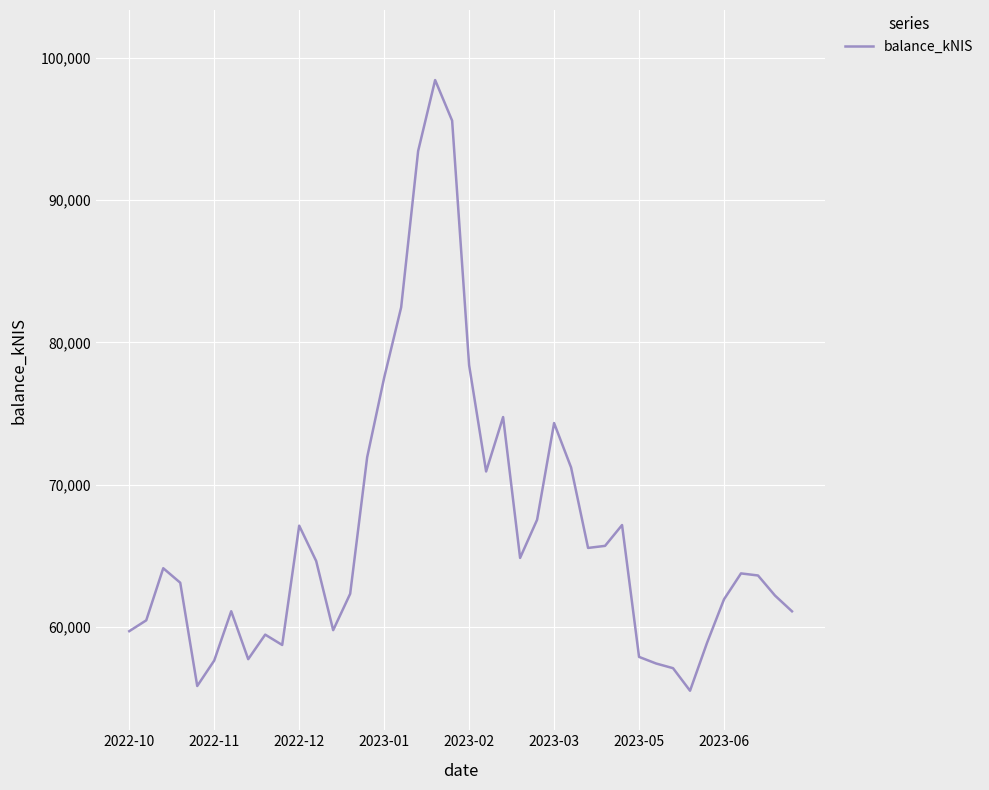

The value at 2022-12 is 34854.8. True or false?

False